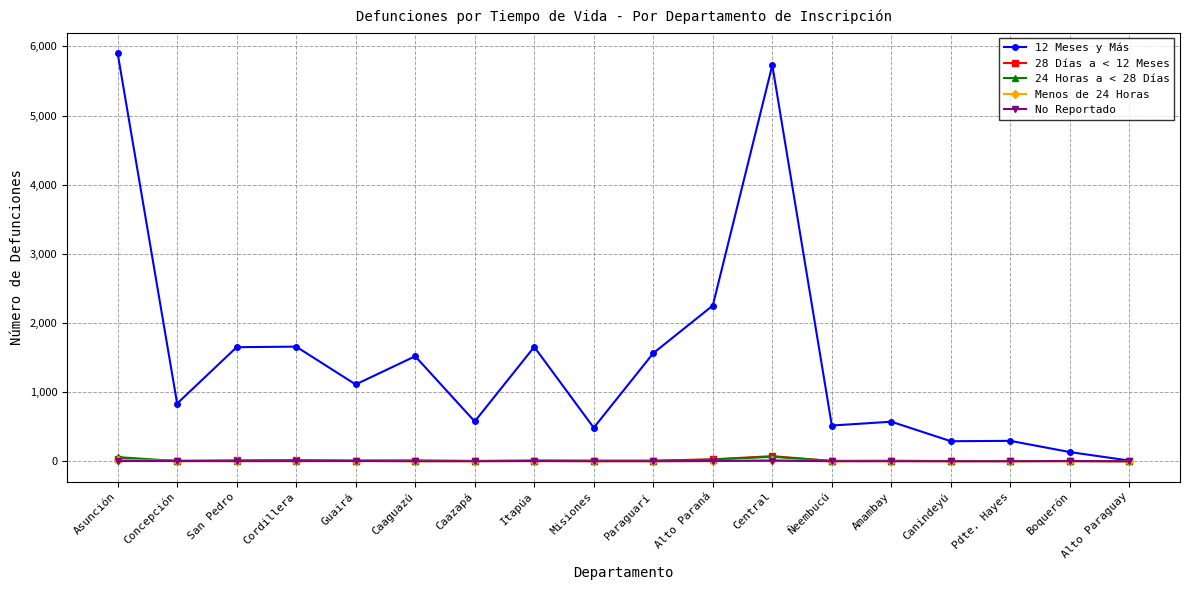

What is the label of the 9th point from the left?

Misiones